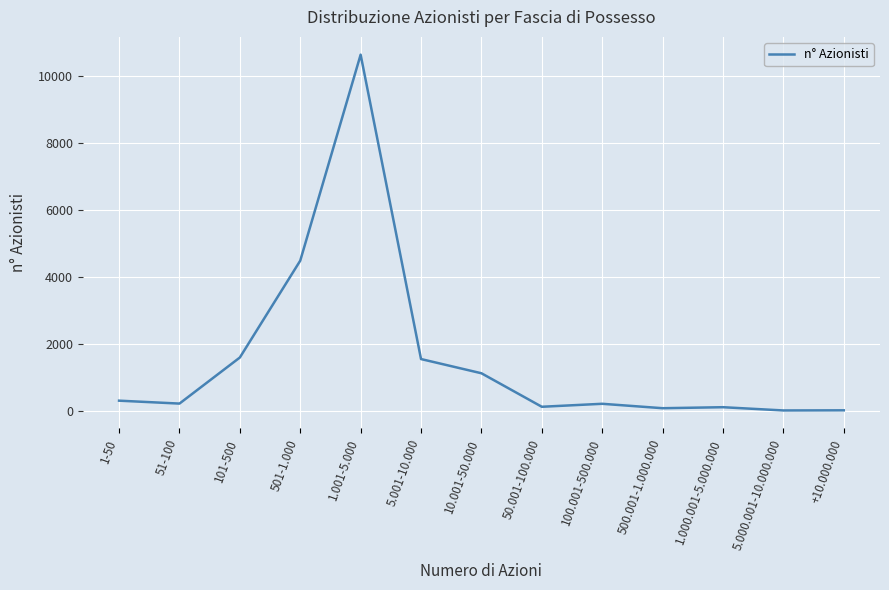

Is this an area chart (filled region under the line)?

No